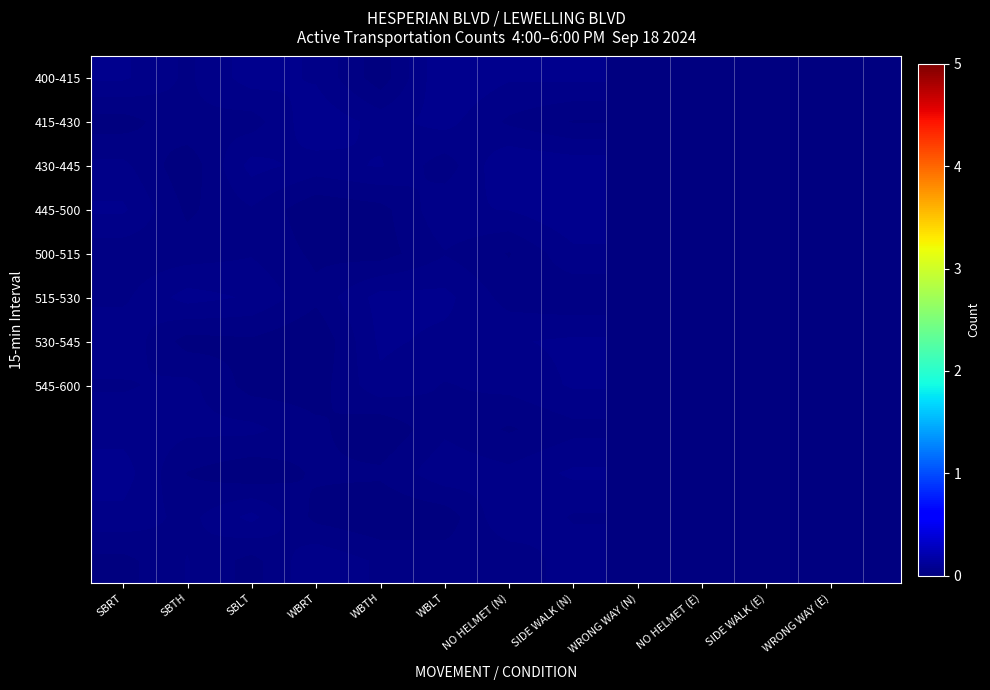

What is the total value across all series at SBLT?

0.4